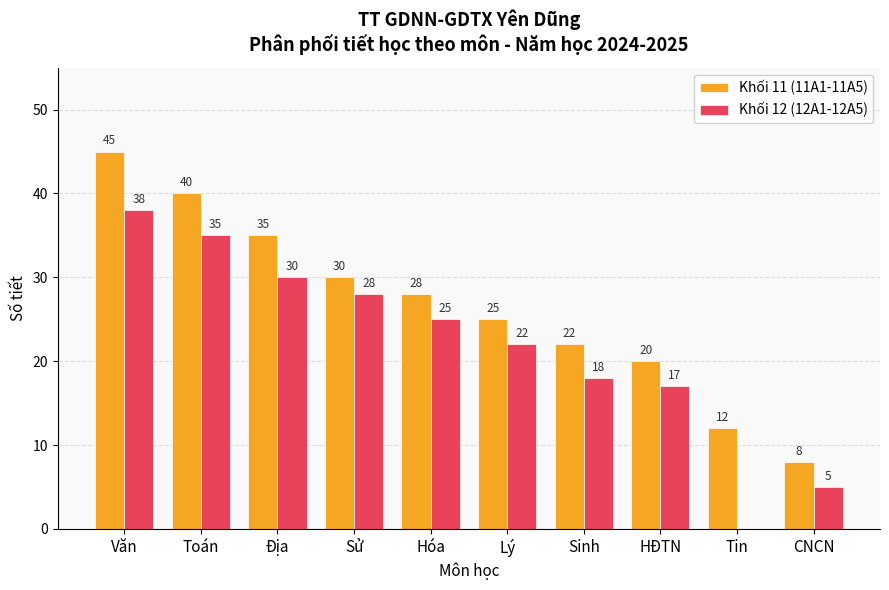

Which series changed the most between Toán and Lý?

Khối 11 (11A1-11A5)